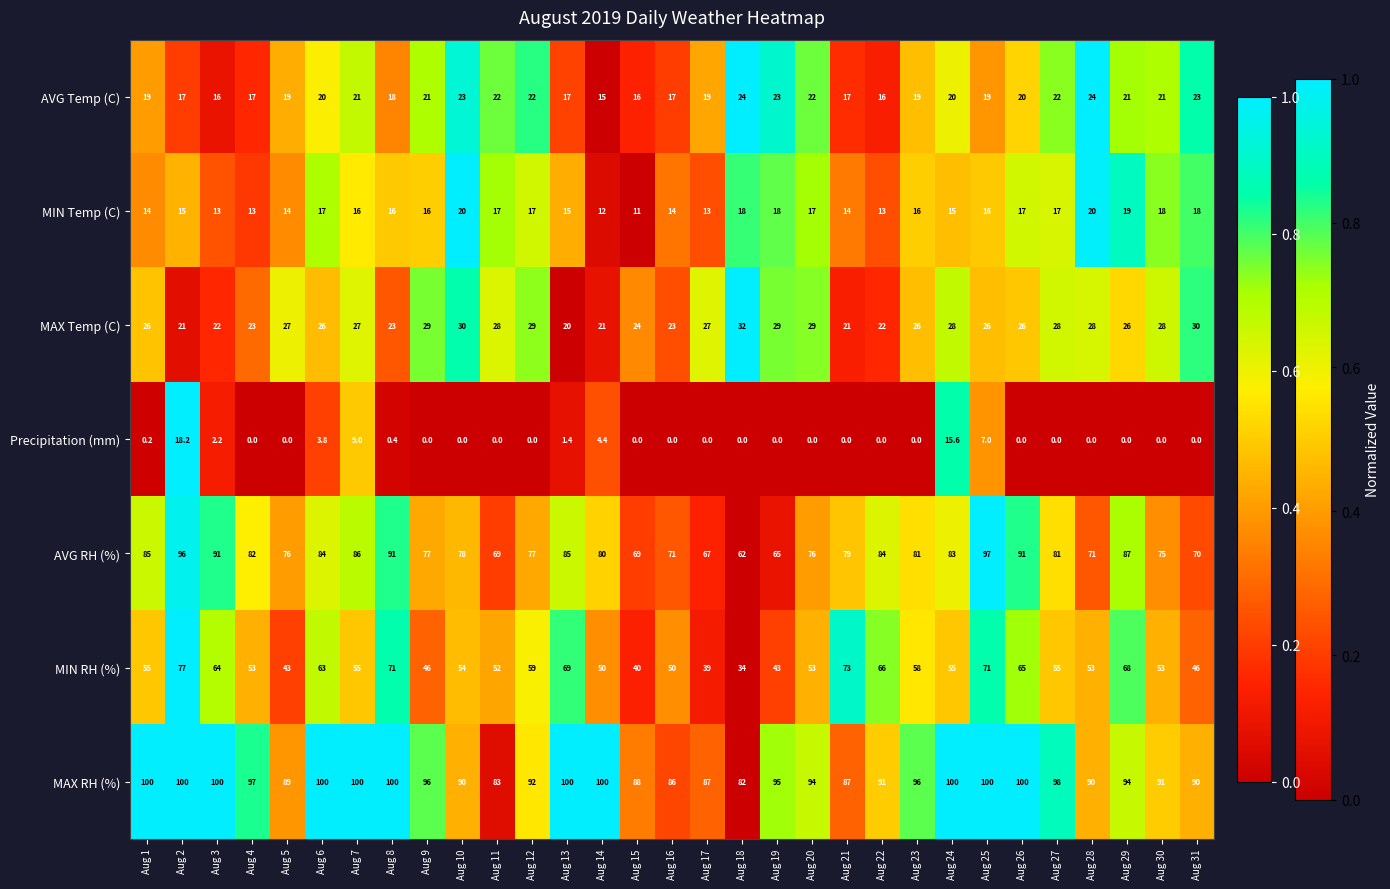

True or false: MAX Temp (C) has a value of 21.0 at Aug 14.

True